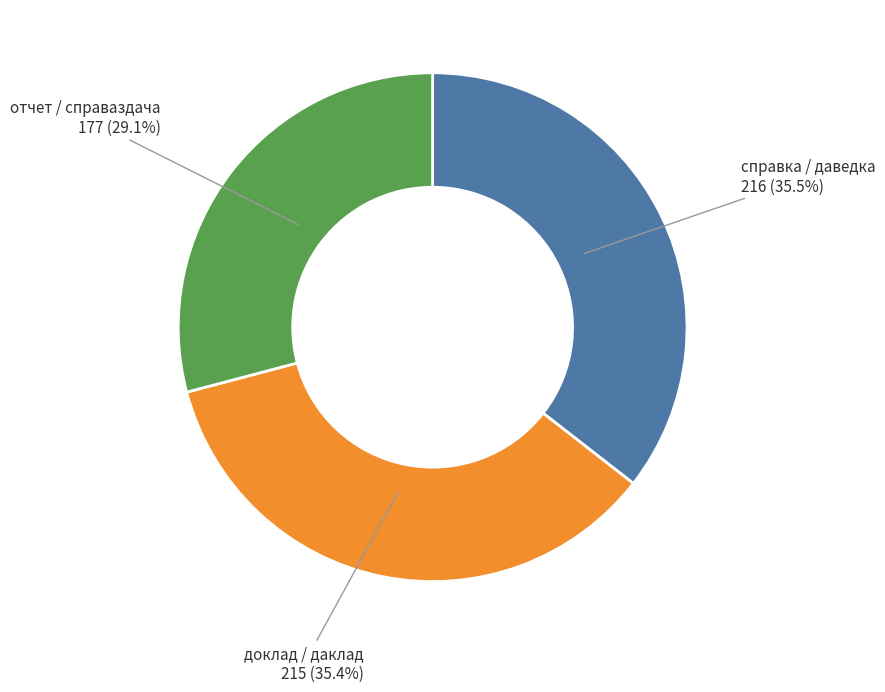

What is the smallest slice in the pie chart?

отчет / справаздача